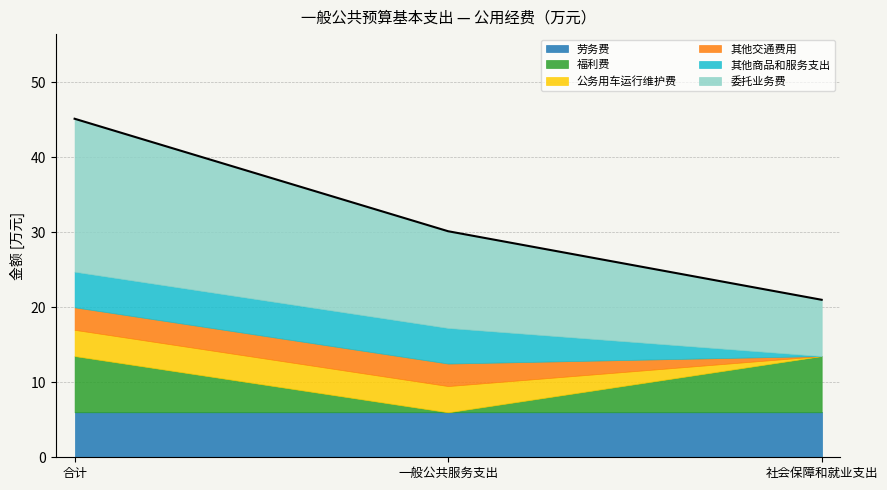

Which series has the largest total across all categories?

委托业务费